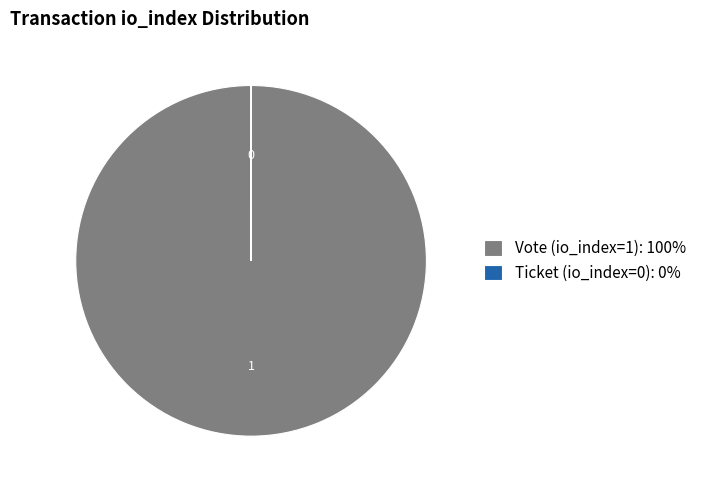

The Vote (io_index=1): 100% slice represents 91% of the pie. True or false?

False